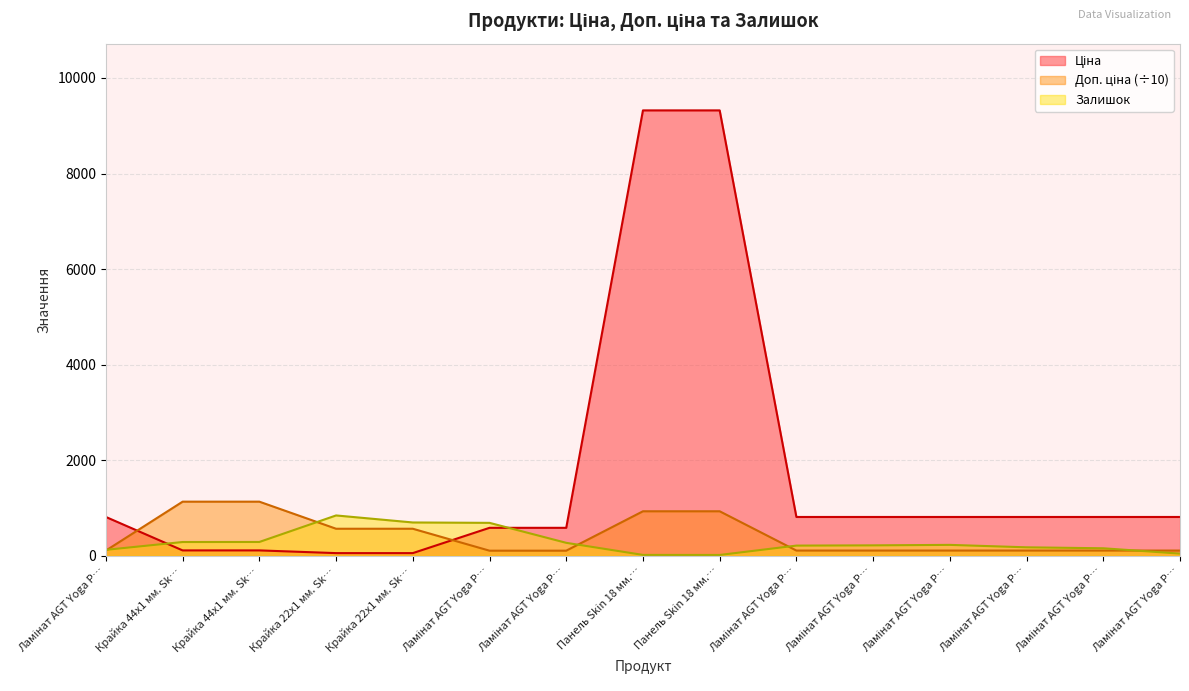

Does the chart display data point markers on the line(s)?

No